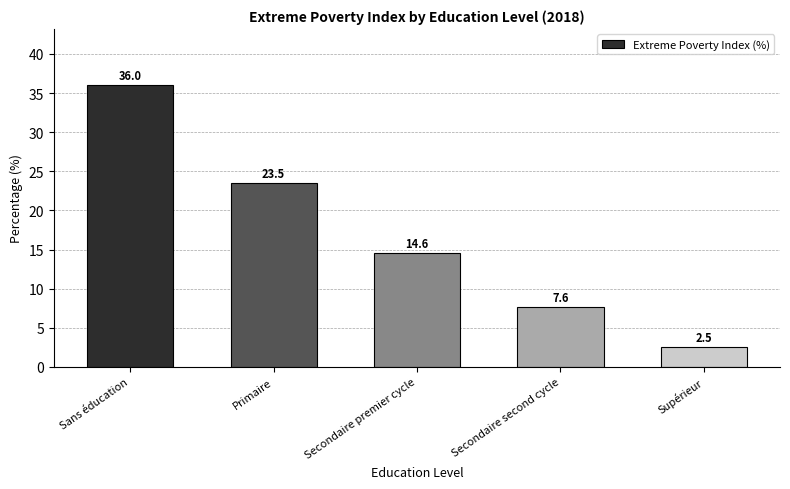

Where does the data first go above 14?

Sans éducation